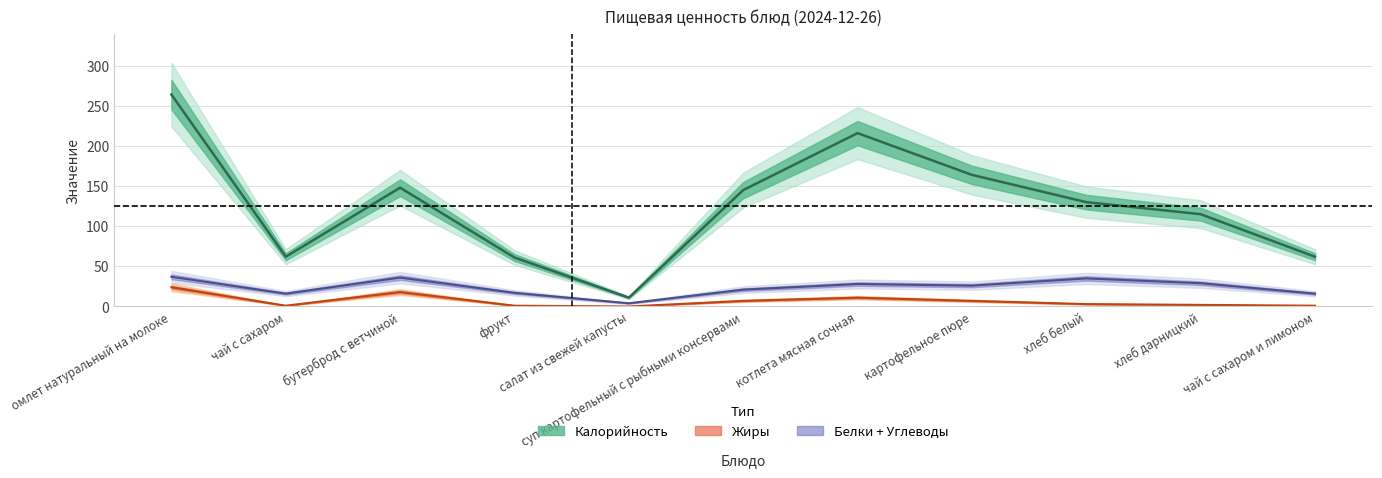

Which series has the largest range (max minus min)?

Калорийность